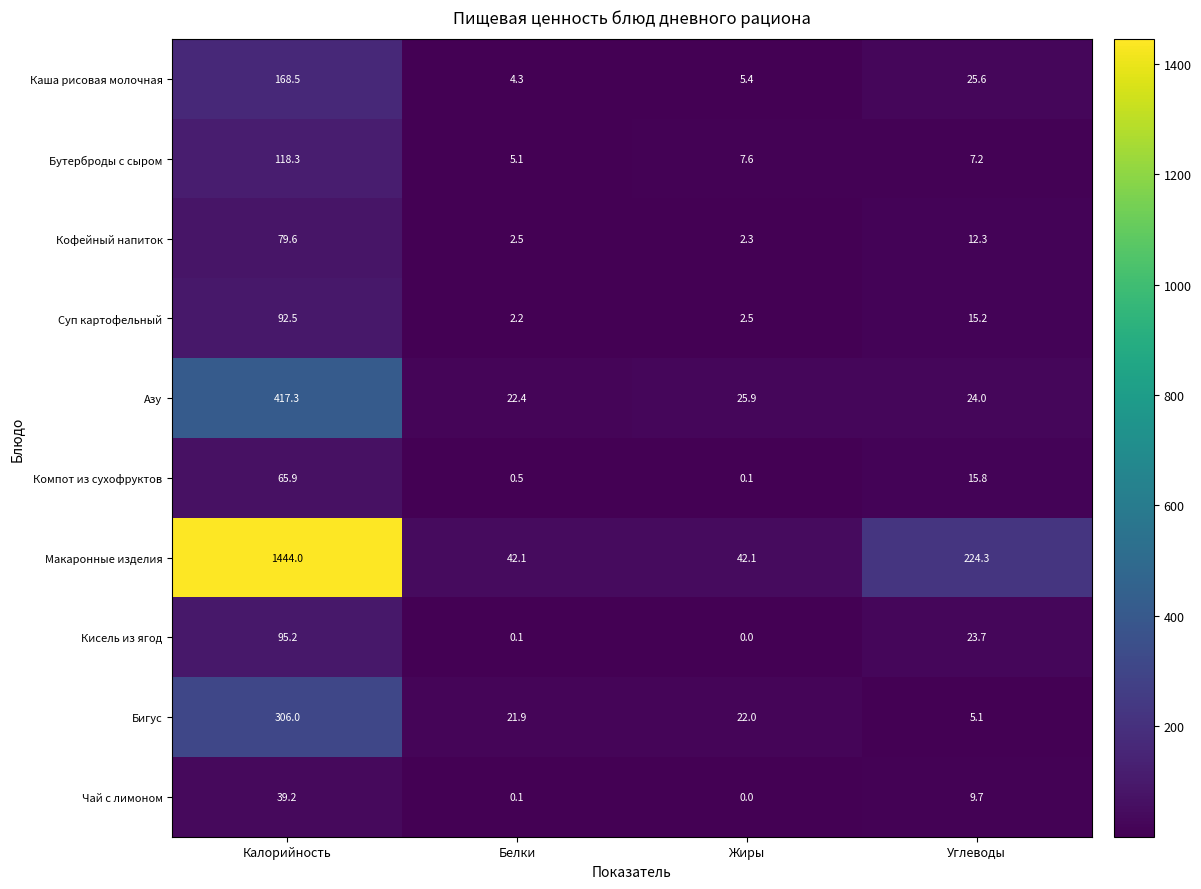

Count the number of categories in the chart.

4